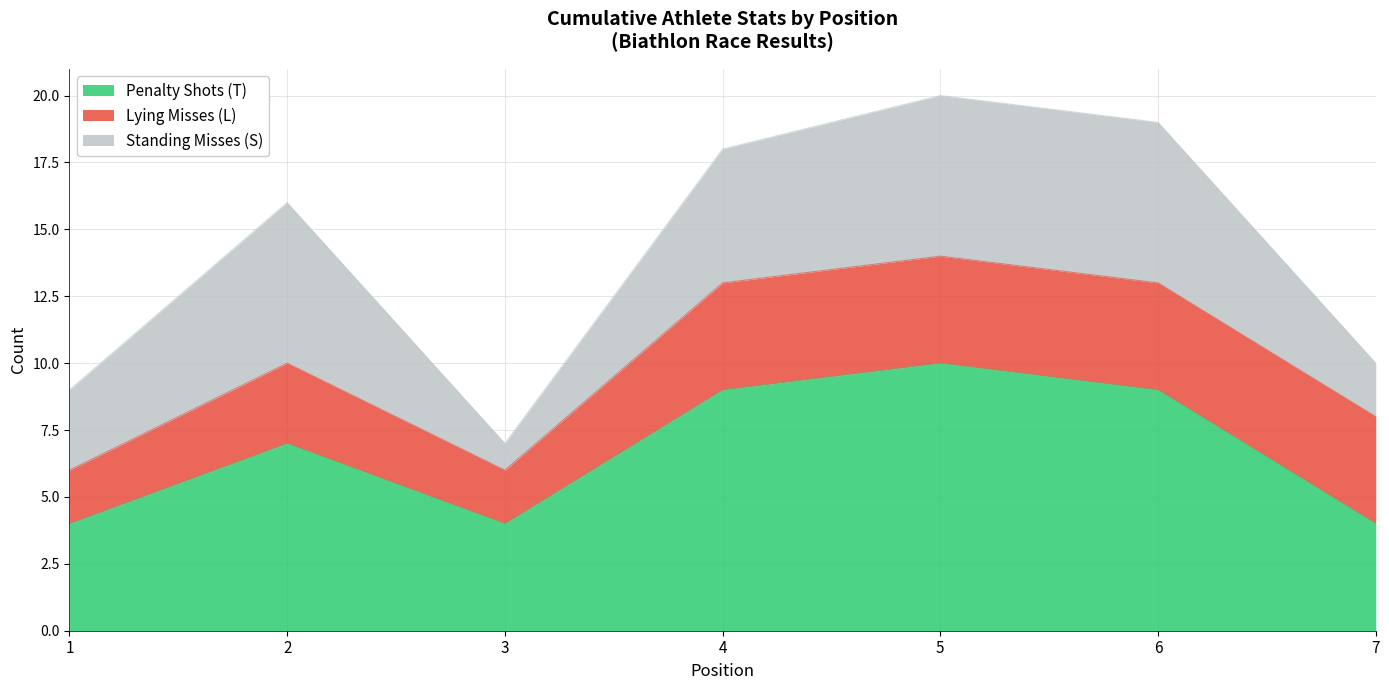

Reading left to right, what are all the values shown in this chart?

Penalty Shots (T): 4	7	4	9	10	9	4
Lying Misses (L): 2	3	2	4	4	4	4
Standing Misses (S): 3	6	1	5	6	6	2